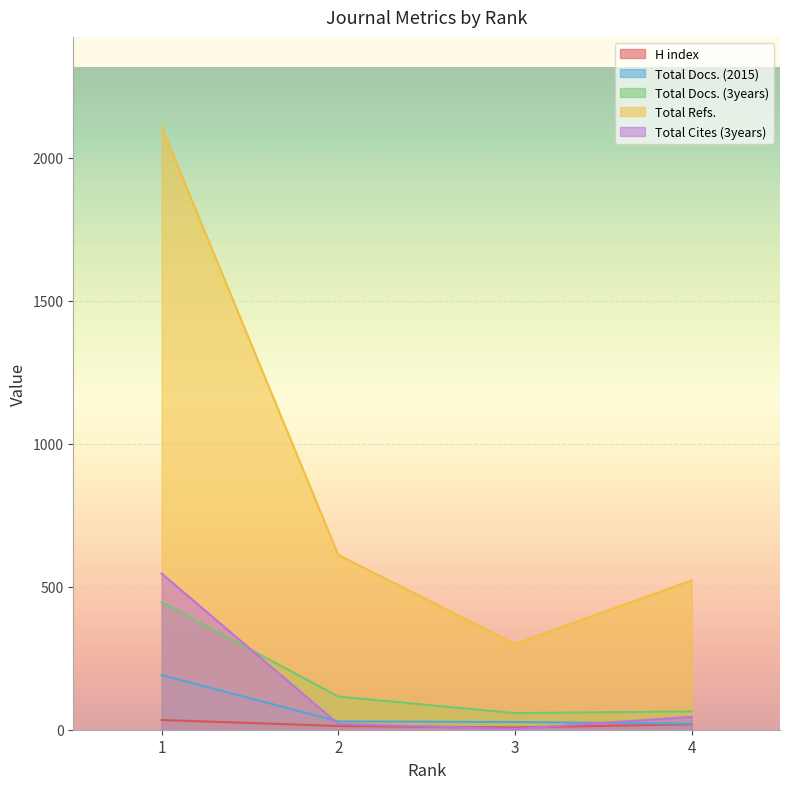

Where is Total Docs. (3years) nearest to the value 252?

2